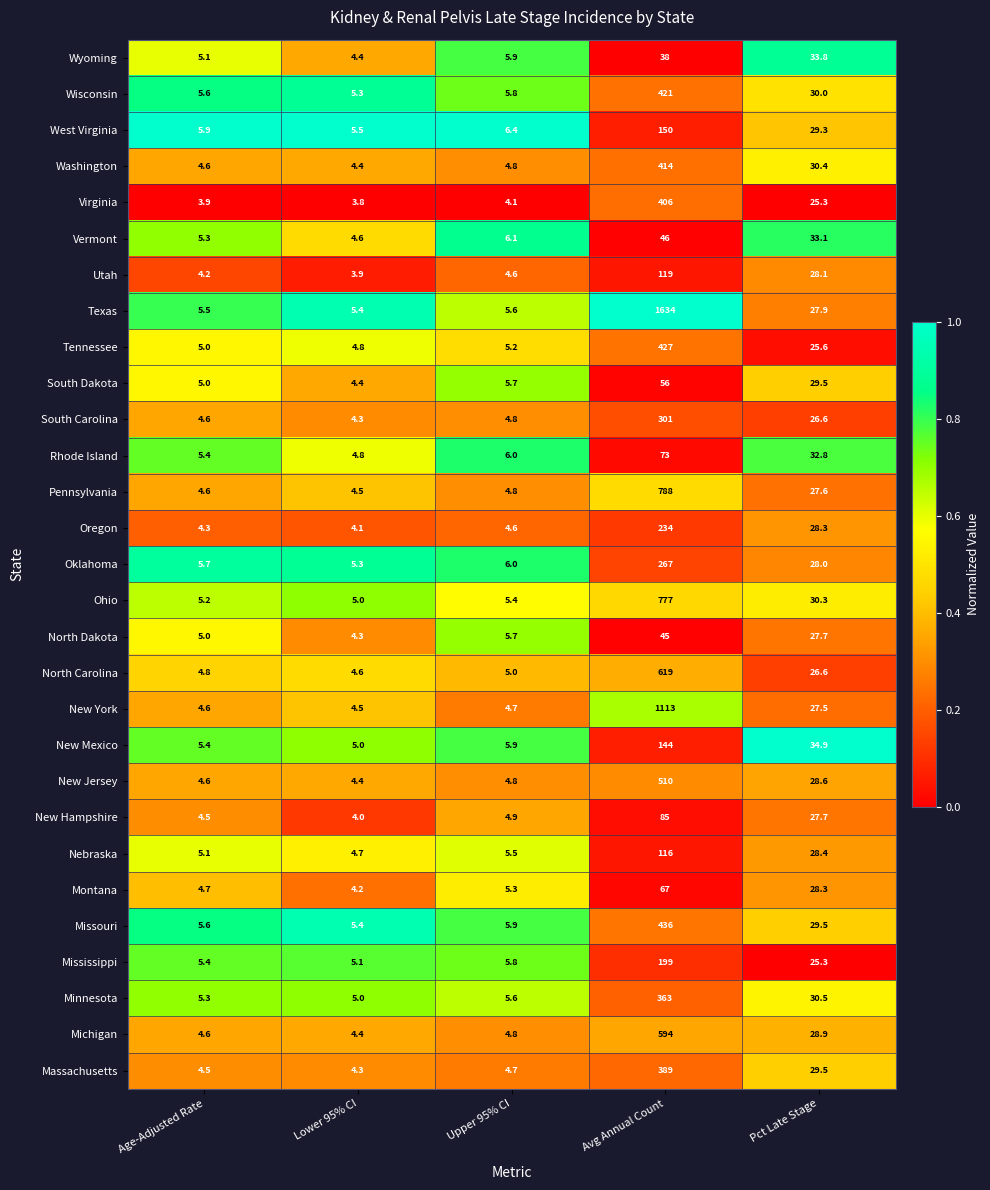

What is the difference between the Vermont values at Lower 95% CI and Avg Annual Count?

41.4